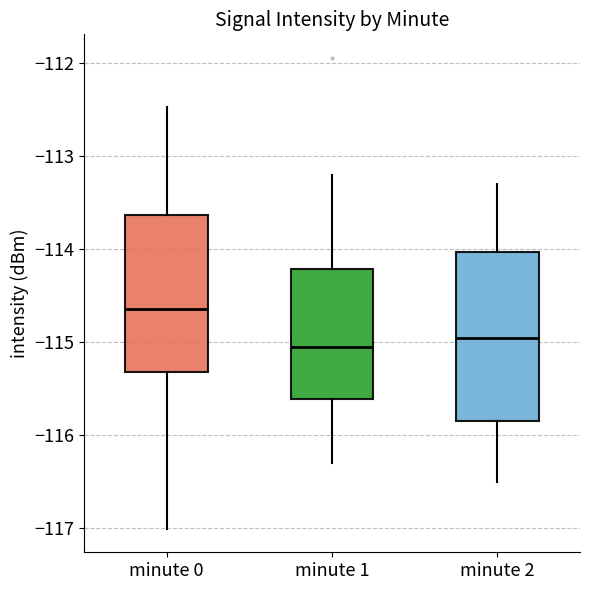

Reading left to right, transcribe this box plot: for each box, give where its median line is, the range the box spans, and where its two whiskers end, as read against the y-axis. The values are not printed on the chart, so give them approximately, as read against the axis.

minute 0: median -114.6, box -115.3 to -113.6, whiskers -117.0 to -112.5
minute 1: median -115.0, box -115.6 to -114.2, whiskers -116.3 to -113.2
minute 2: median -114.9, box -115.8 to -114.0, whiskers -116.5 to -113.3